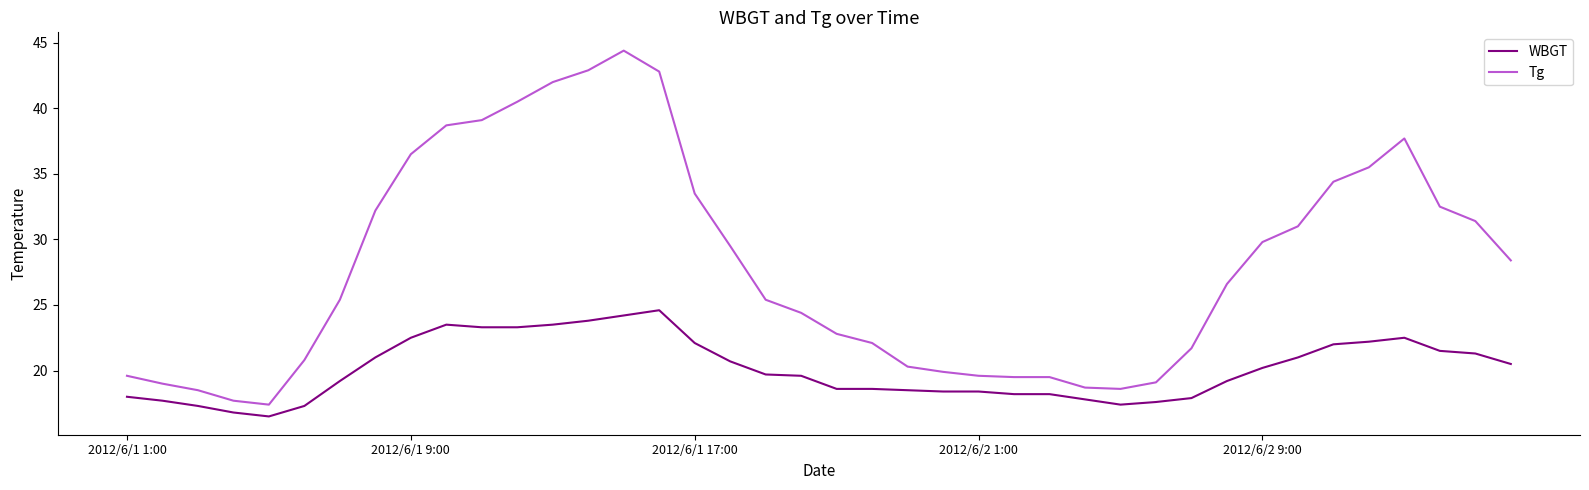

True or false: Tg and WBGT intersect in this chart.

False